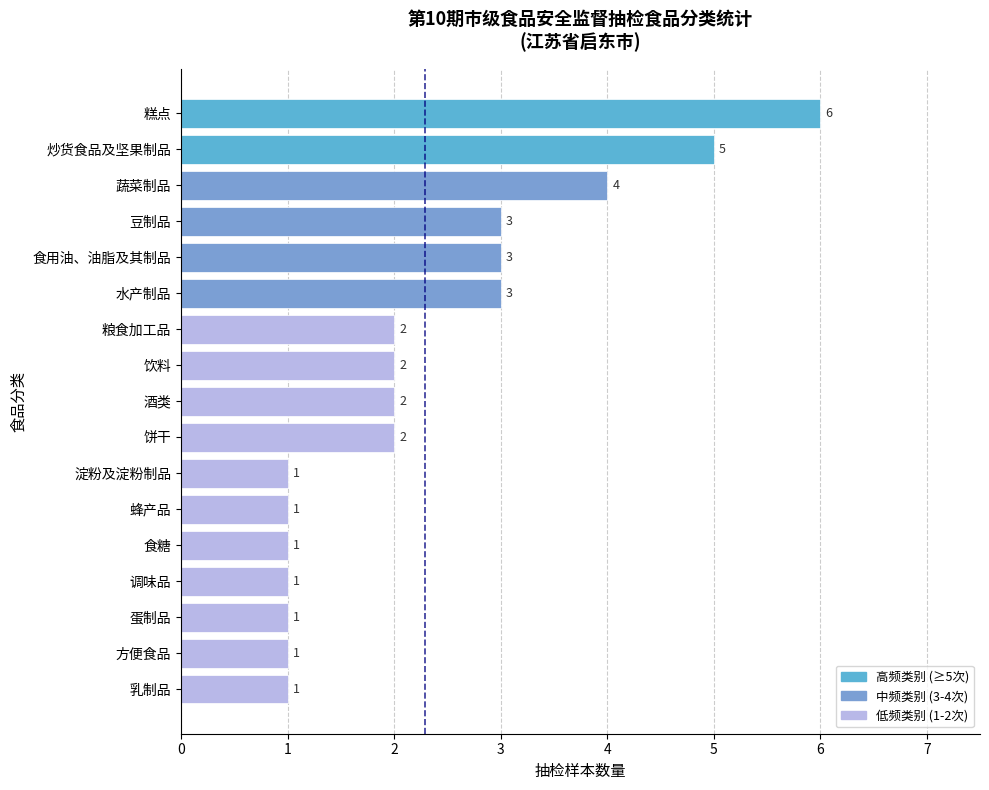

How many distinct data groups are displayed?

1